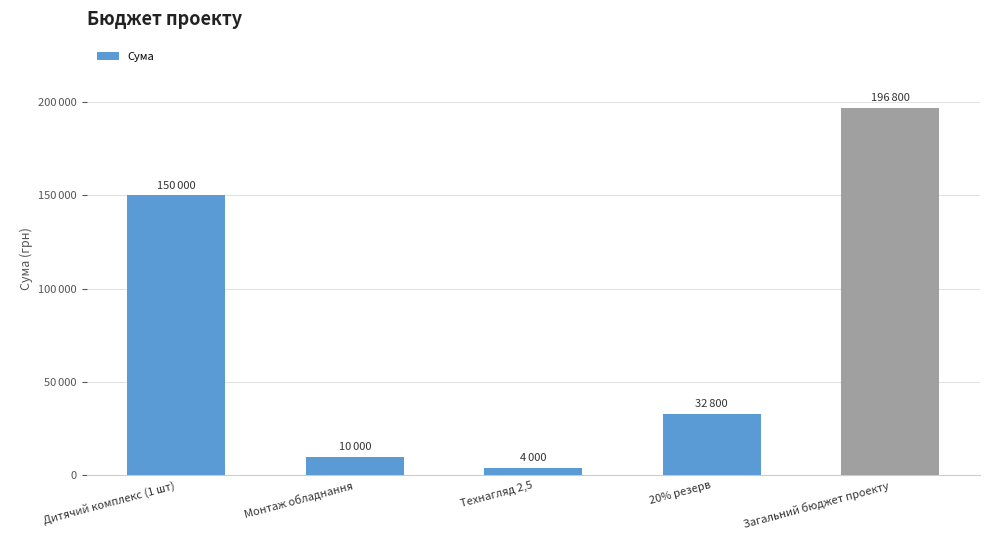

At which label is the value closest to 100400?

Дитячий комплекс (1 шт)